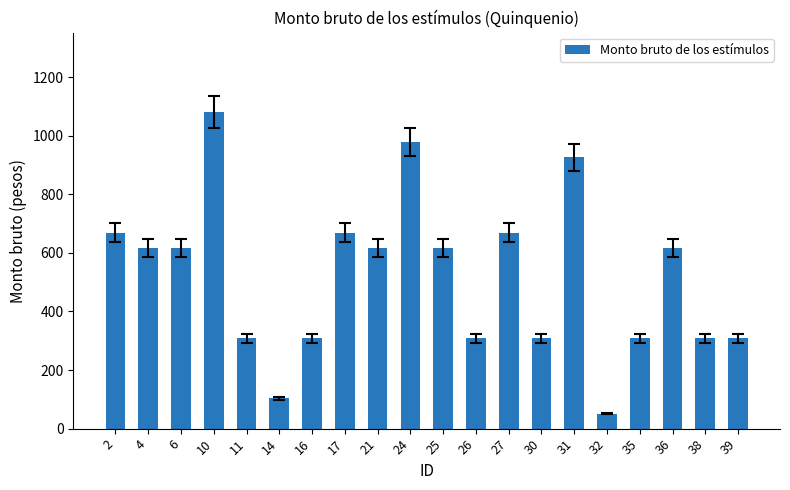

True or false: the data shows 309.1 at 39.

True